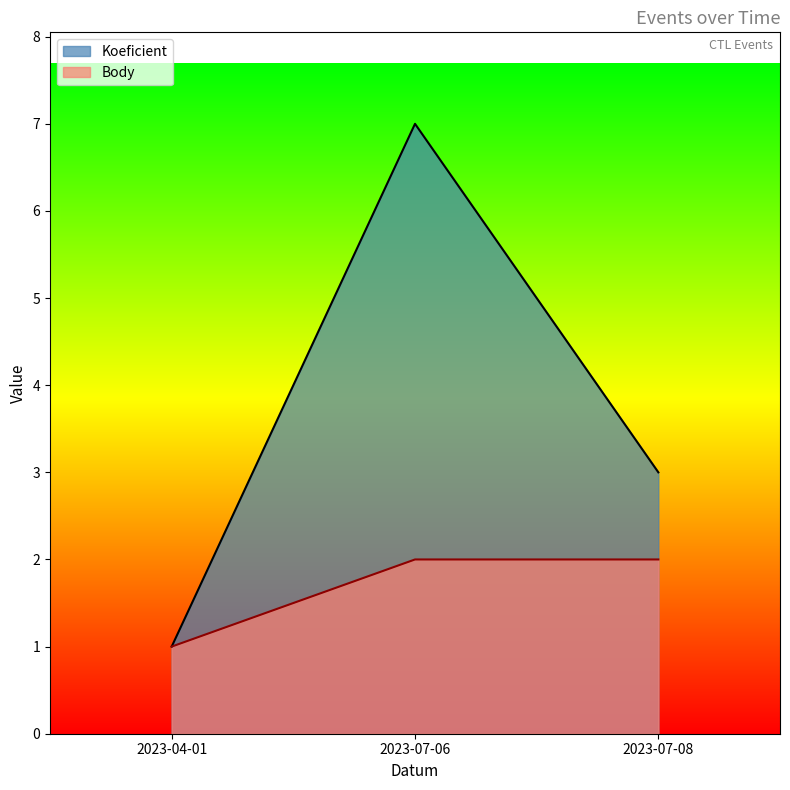

Reading left to right, transcribe all the data shown in this chart.

Koeficient: 2023-04-01=1	2023-07-06=7	2023-07-08=3
Body: 2023-04-01=1	2023-07-06=2	2023-07-08=2